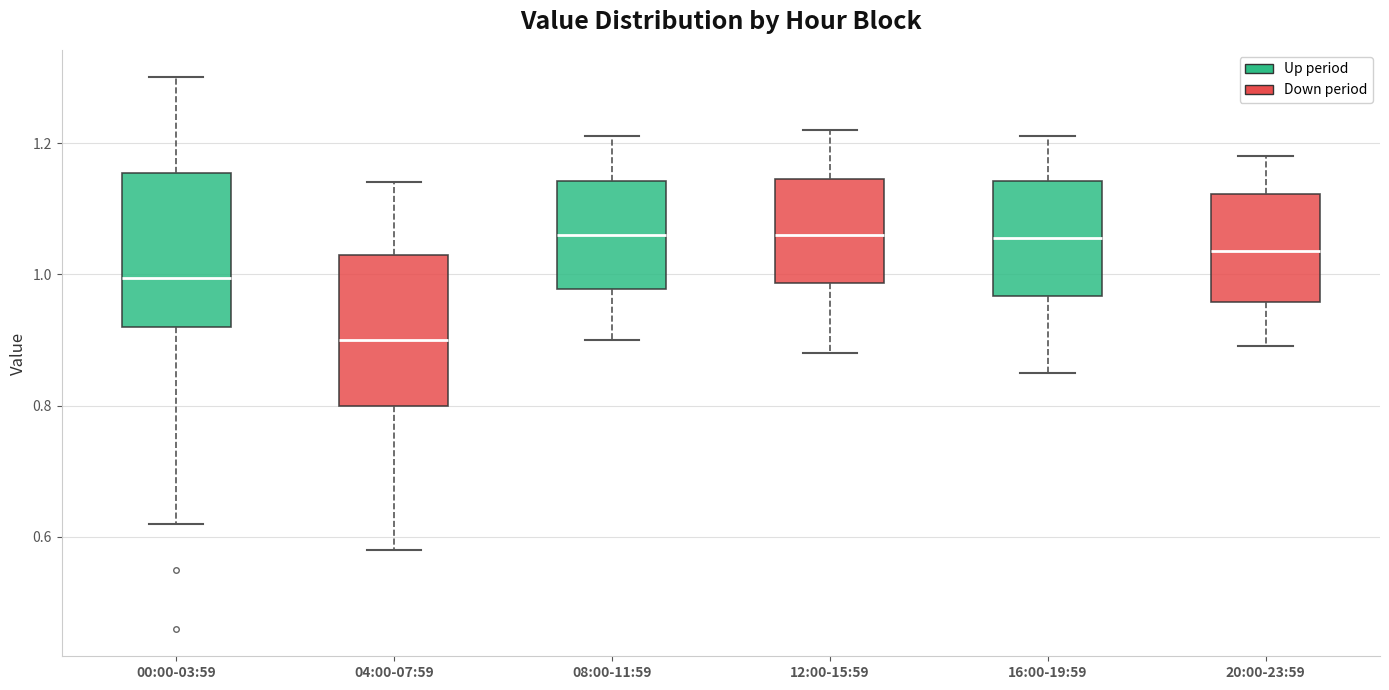

Reading left to right, transcribe this box plot: for each box, give where its median line is, the range the box spans, and where its two whiskers end, as read against the y-axis. The values are not printed on the chart, so give them approximately, as read against the axis.

00:00-03:59: median 1.00, box 0.92 to 1.16, whiskers 0.62 to 1.30
04:00-07:59: median 0.90, box 0.80 to 1.04, whiskers 0.58 to 1.14
08:00-11:59: median 1.06, box 0.98 to 1.14, whiskers 0.90 to 1.22
12:00-15:59: median 1.06, box 0.98 to 1.14, whiskers 0.88 to 1.22
16:00-19:59: median 1.06, box 0.96 to 1.14, whiskers 0.86 to 1.22
20:00-23:59: median 1.04, box 0.96 to 1.12, whiskers 0.90 to 1.18